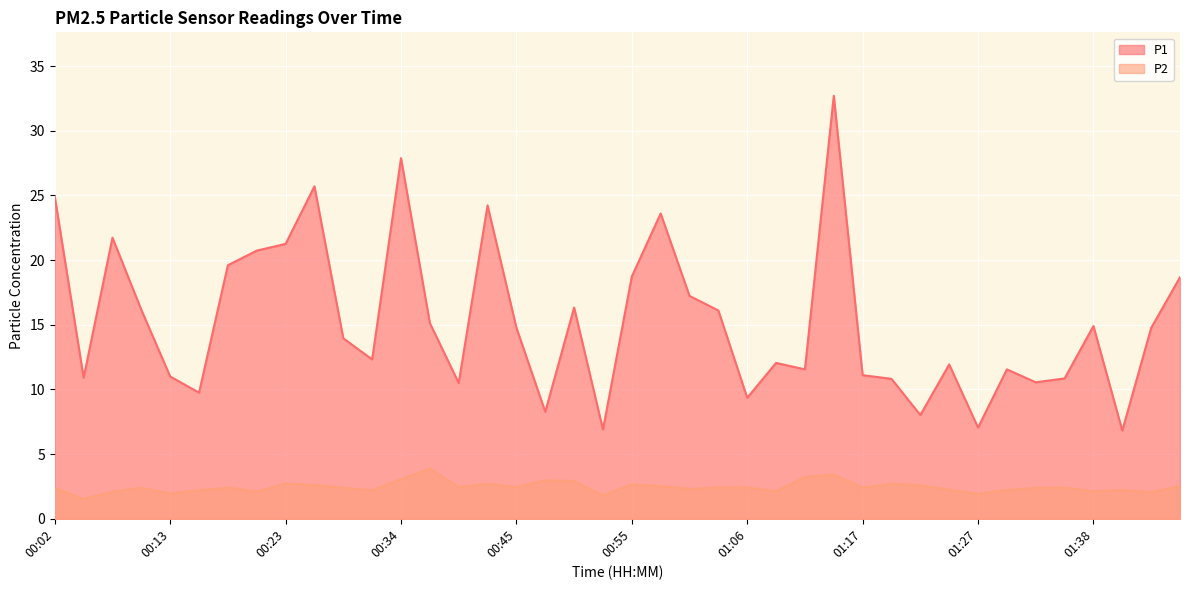

How many interior local valleys does the P1 series have?

12